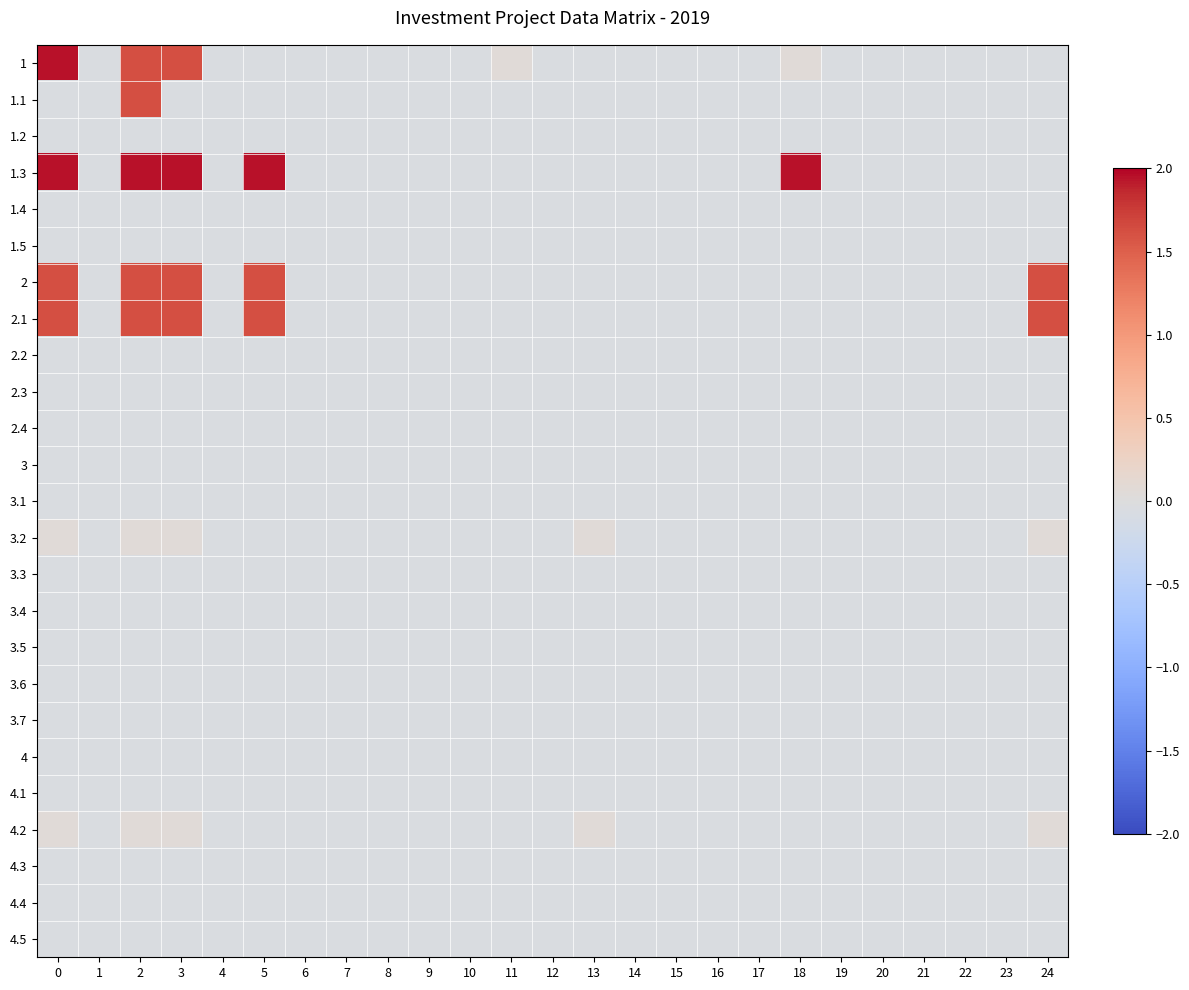

How many distinct data groups are displayed?

25